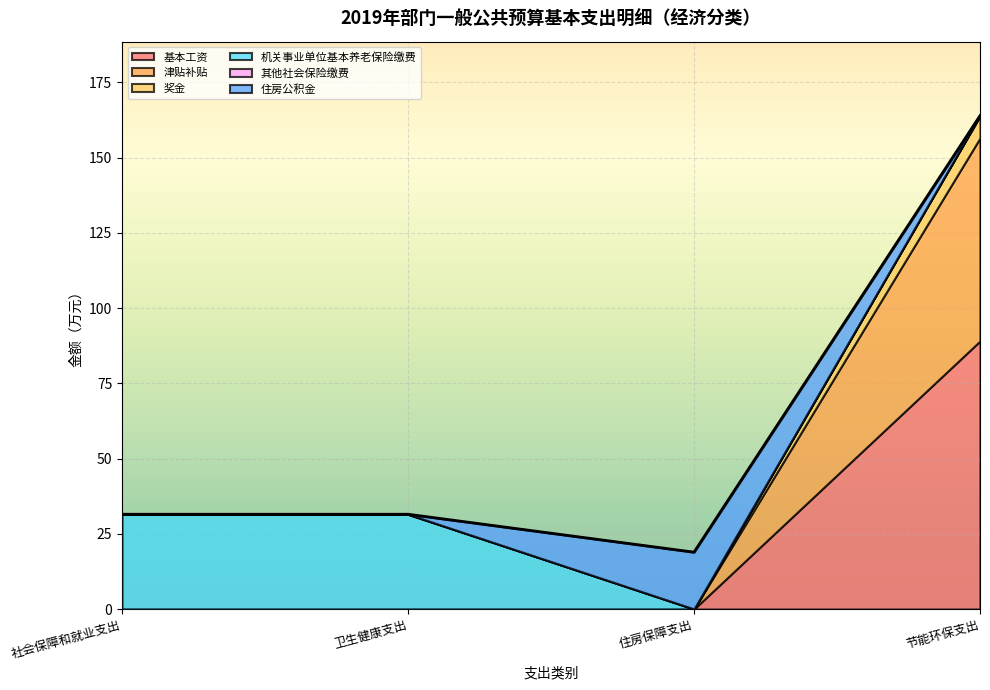

True or false: 住房公积金 has more than 1 interior local peaks.

False